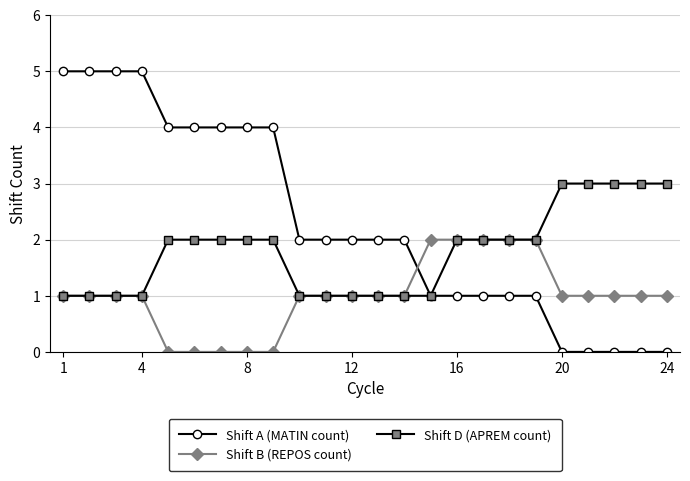

How many times do Shift A (MATIN count) and Shift B (REPOS count) cross each other?

1